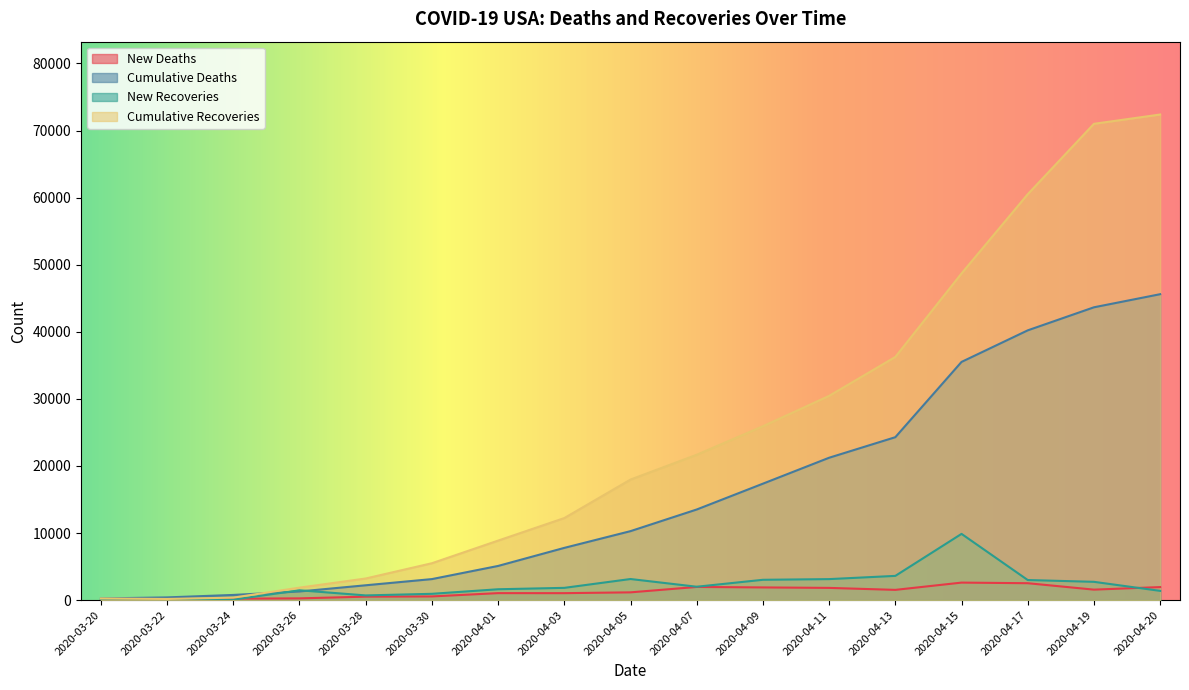

In New Deaths, how many points are lower than both neighbors (excluding endpoints)?

3